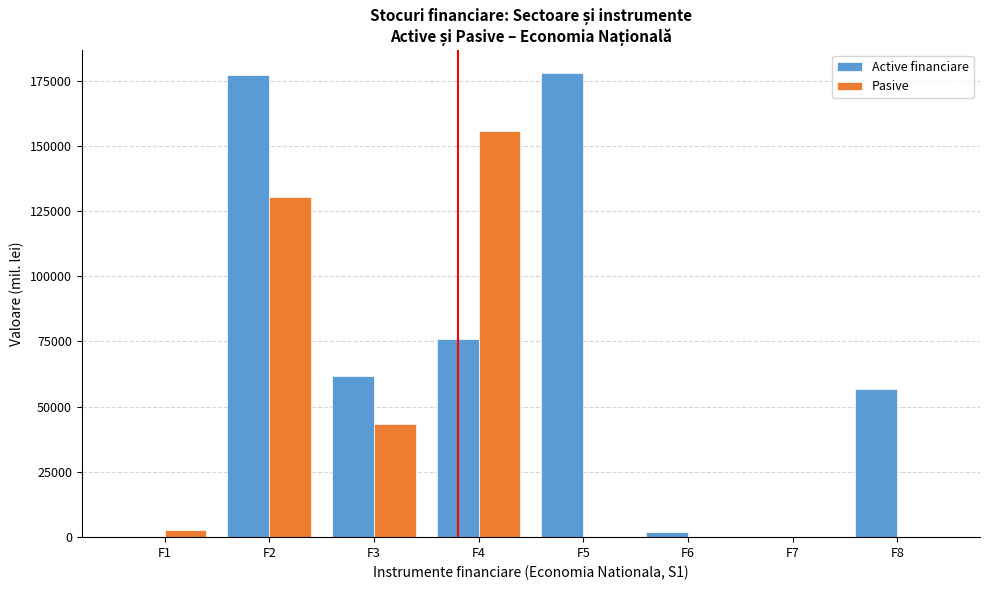

Where is Active financiare nearest to the value 88922?

F4